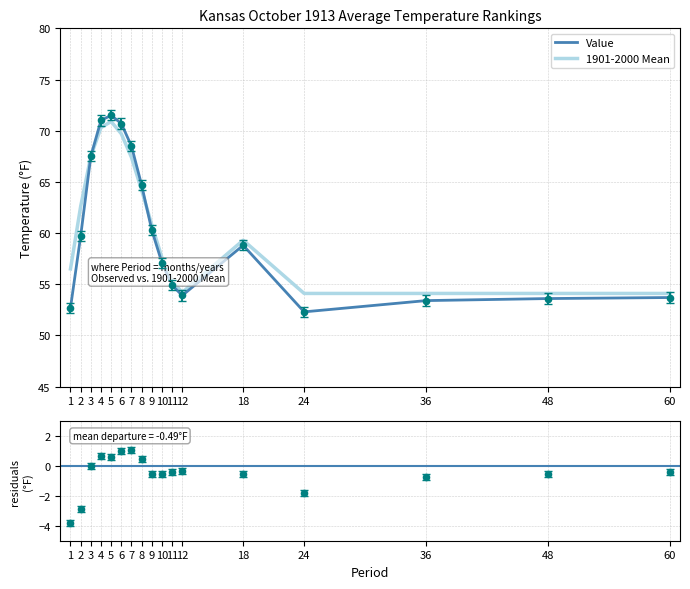

The value of 1901-2000 Mean at 7 is 67.4. True or false?

True